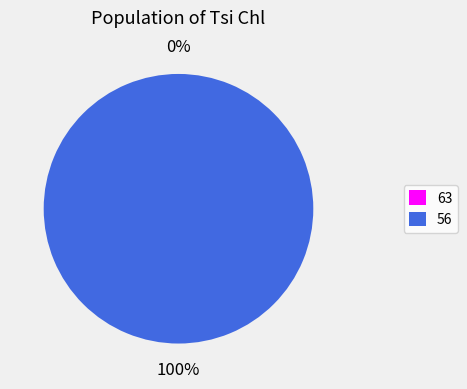

What is the majority slice?

56